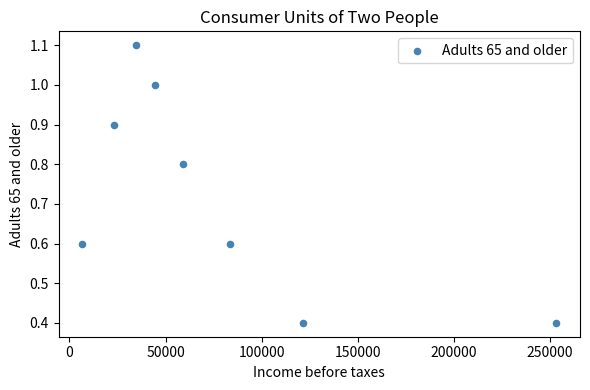

What is the range of X values (max minus min)?

246499.0